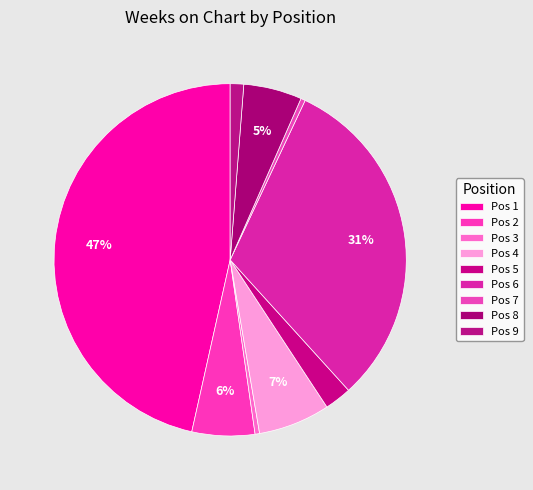

Count the number of slices in the pie.

9